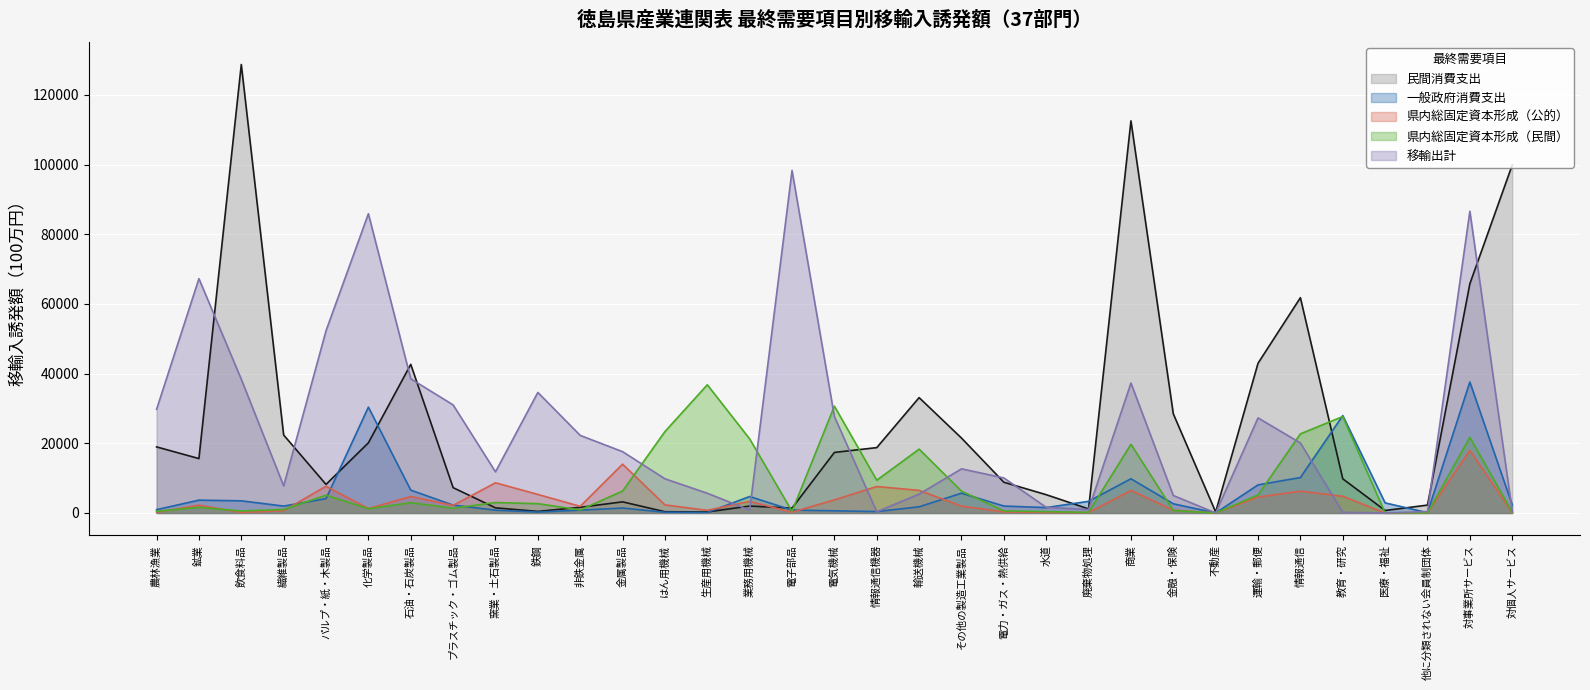

What is the sum of the 移輸出計 values at 金属製品 and 非鉄金属?

39871.3